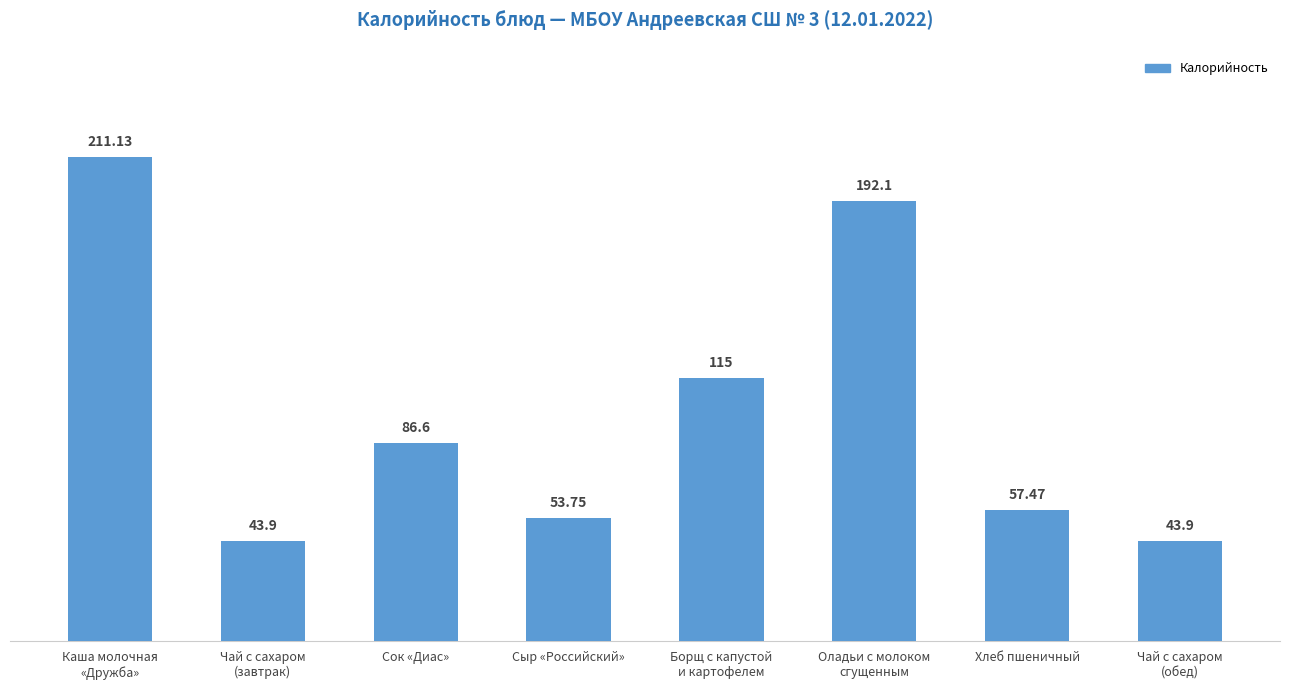

Approximately how many times larger is the value at Сок «Диас» compared to Сыр «Российский»?

1.6